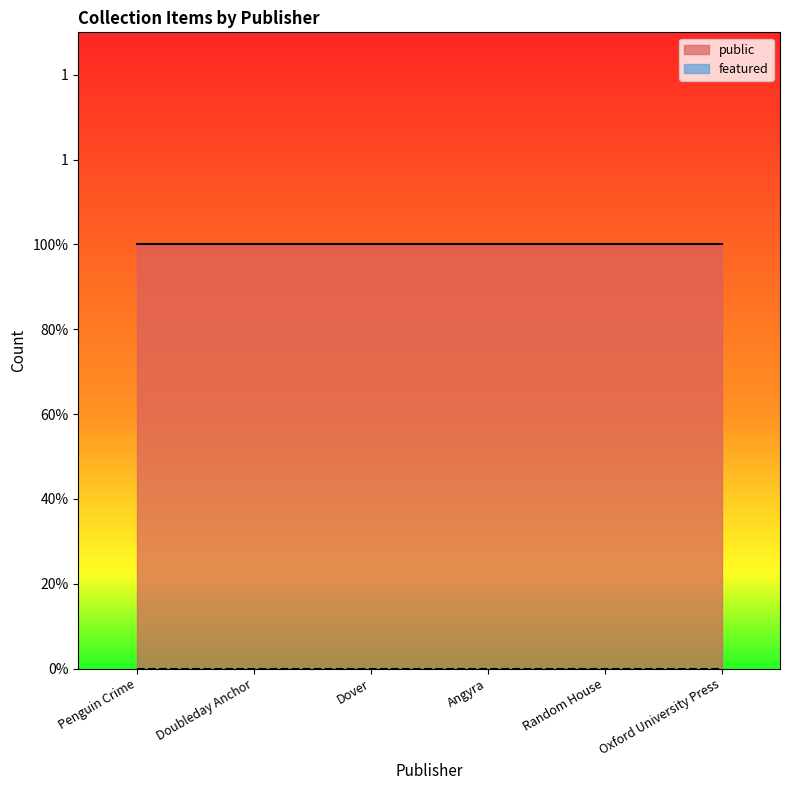

Reading left to right, what are all the values shown in this chart?

public: Penguin Crime=1	Doubleday Anchor=1	Dover=1	Angyra=1	Random House=1	Oxford University Press=1
featured: Penguin Crime=0	Doubleday Anchor=0	Dover=0	Angyra=0	Random House=0	Oxford University Press=0